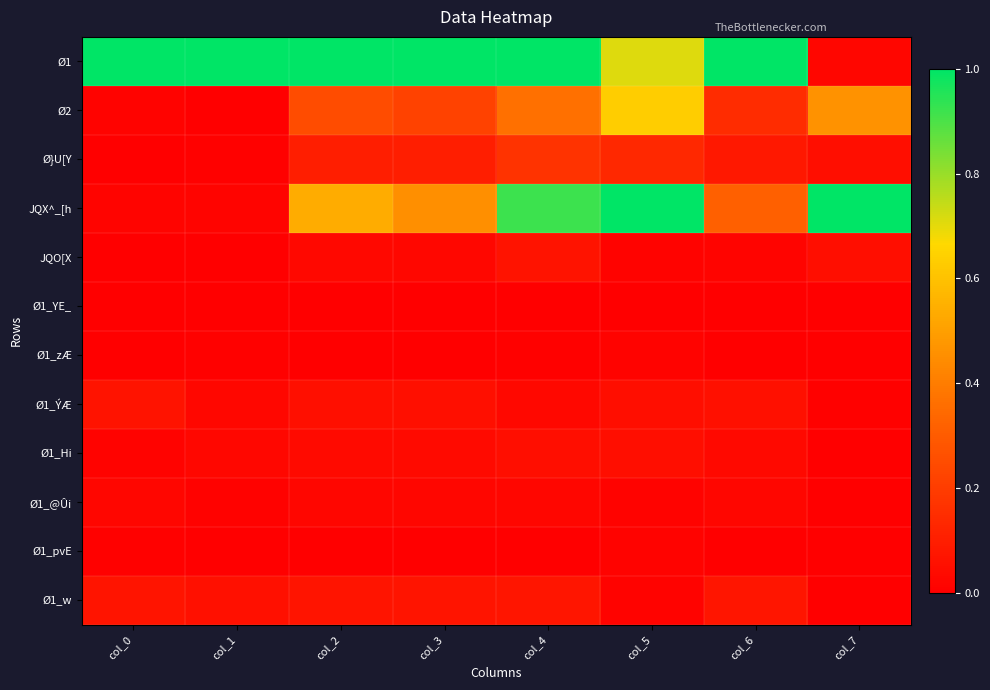

Count the number of data series in this chart.

12